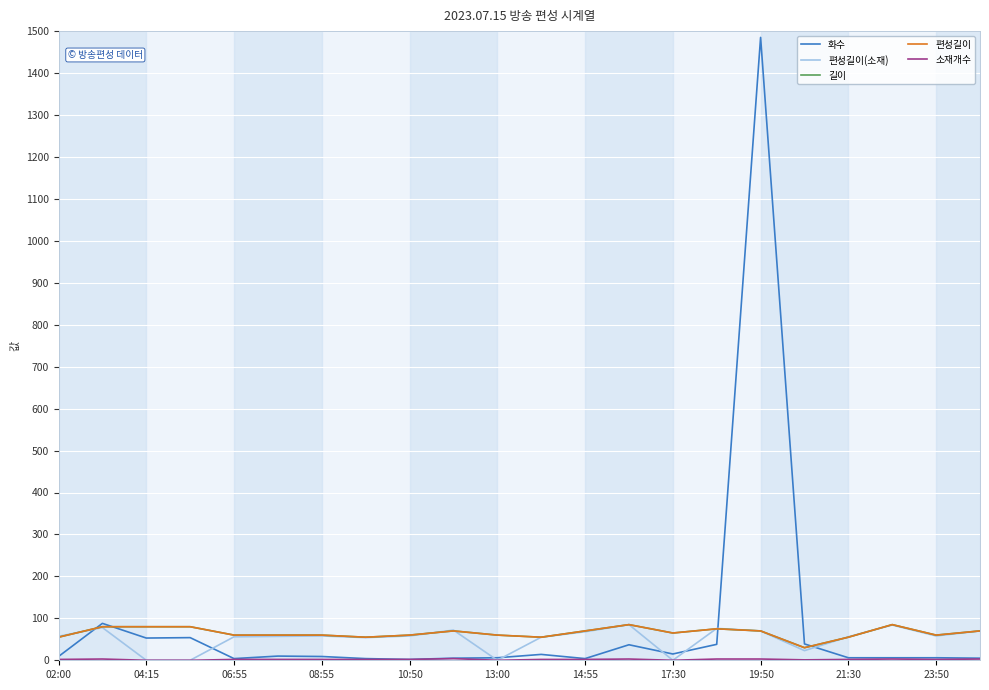

Which series has the largest total across all categories?

화수